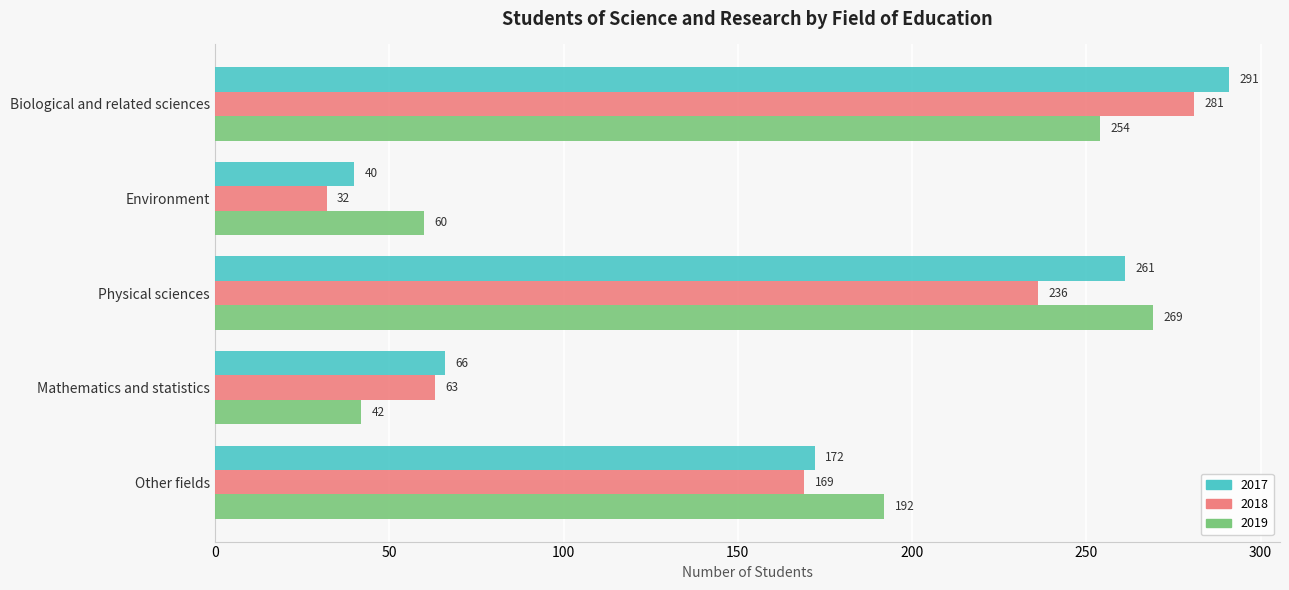

At how many categories does at least one series exceed 191?

3